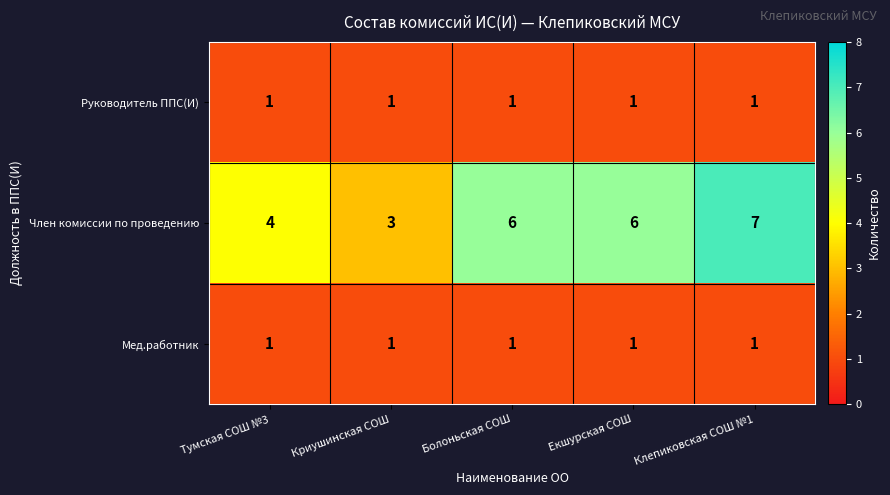

At how many categories does at least one series exceed 1?

5